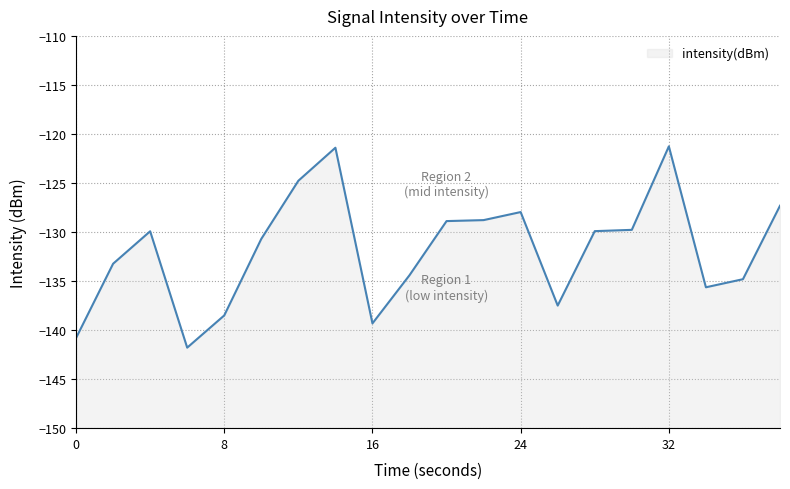

List the labels in order of value, smallest first.

6, 0, 16, 8, 26, 34, 36, 18, 2, 10, 4, 28, 30, 20, 22, 24, 38, 12, 14, 32